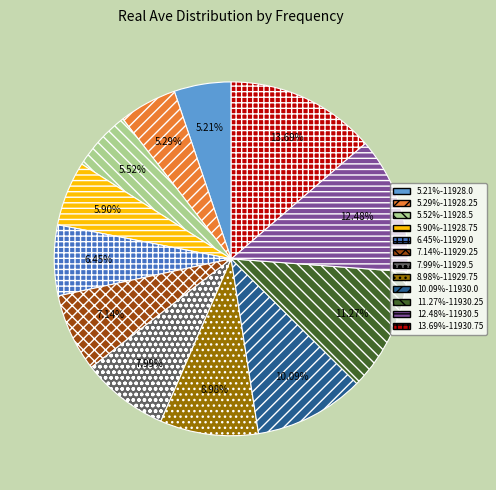

Is there any slice that represents more than half of the pie?

No